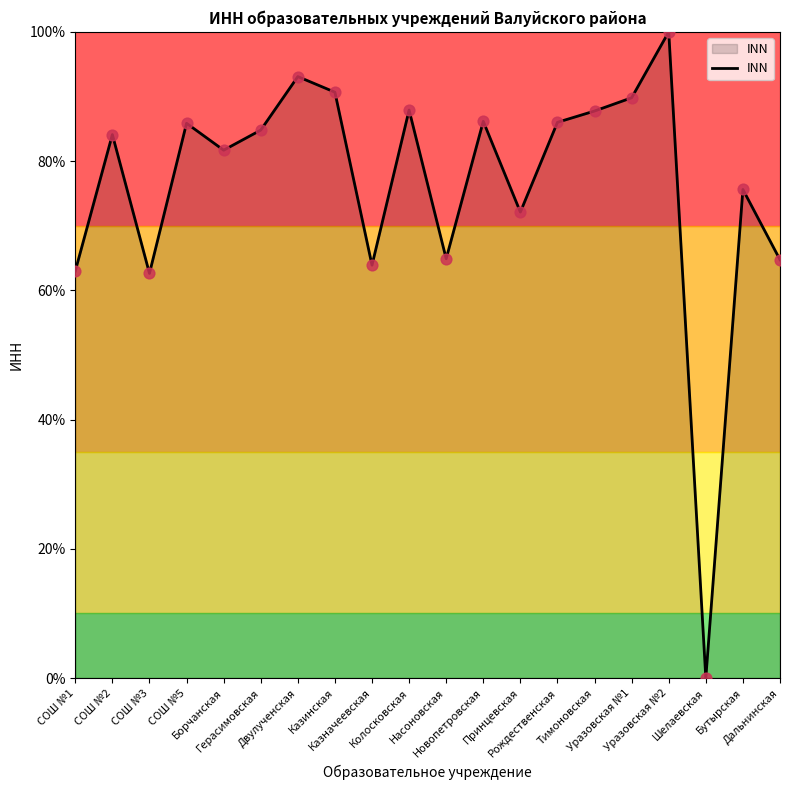

What is the ratio of the value at Тимоновская to the value at Двулученская?

0.9